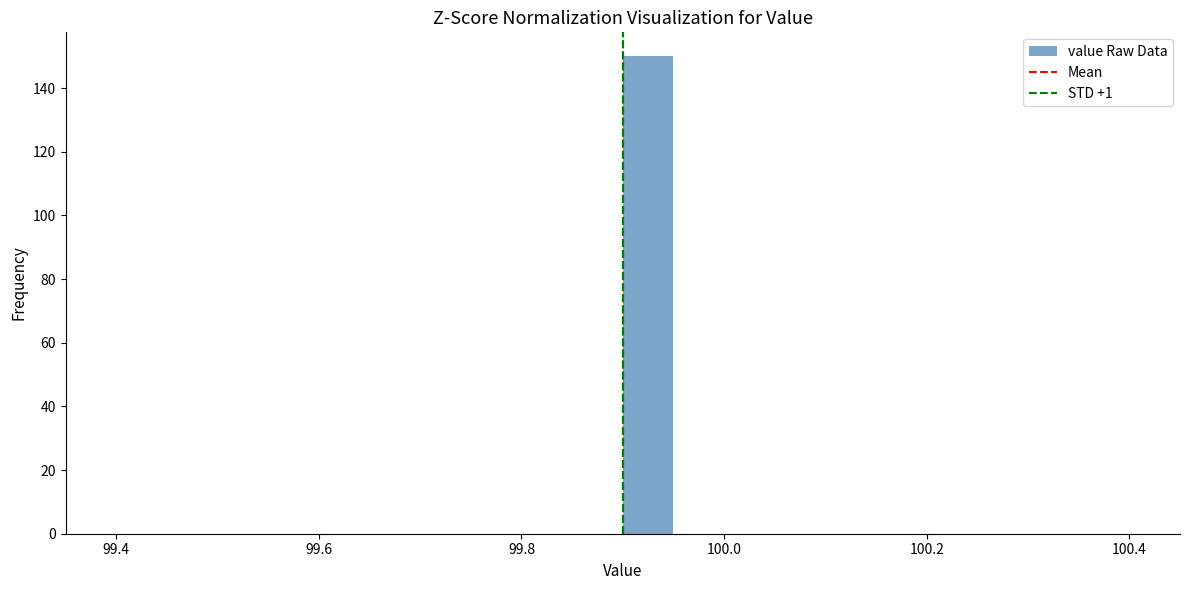

Read against the x-axis, roughly where is the centre of the tallest bar?

99.92